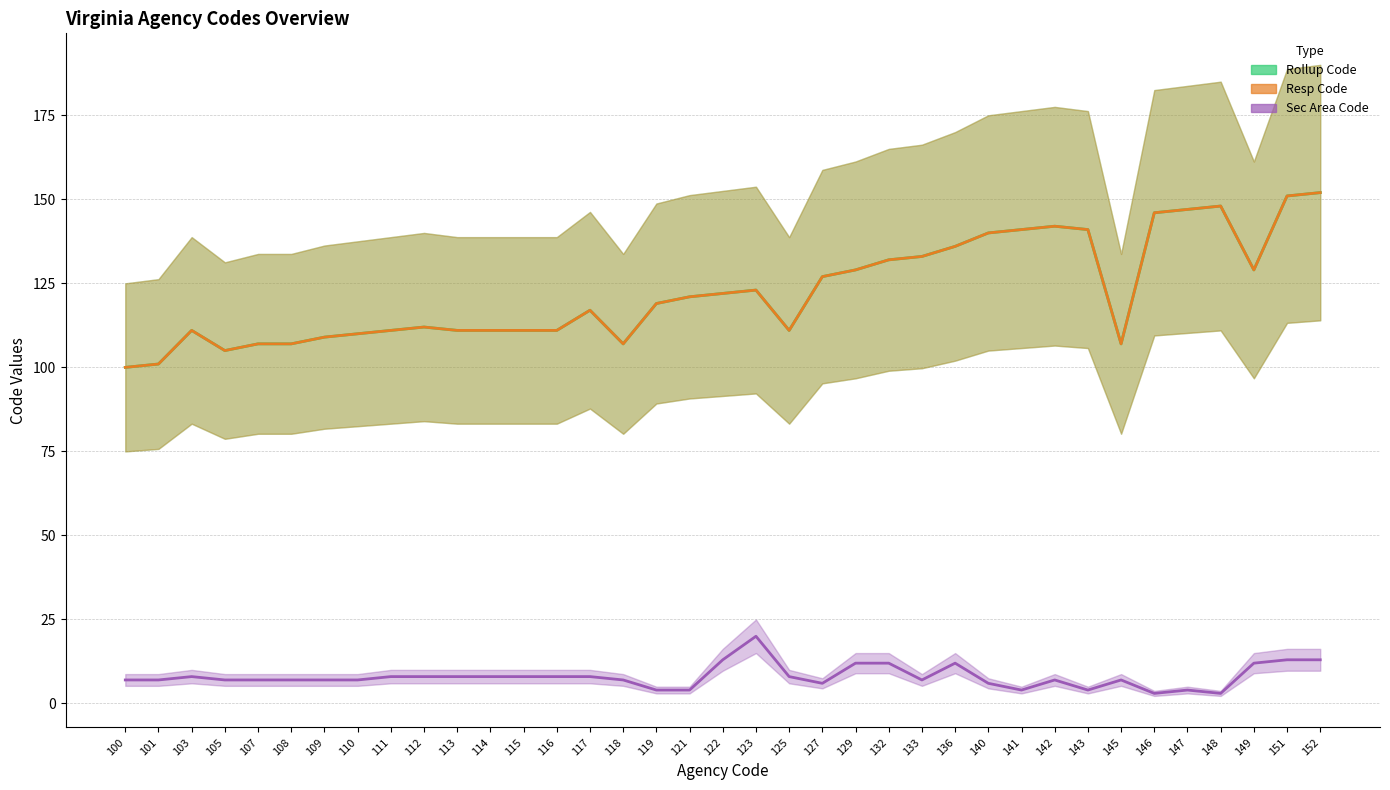

What is the difference between the maximum and minimum values in the Resp Code series?

52